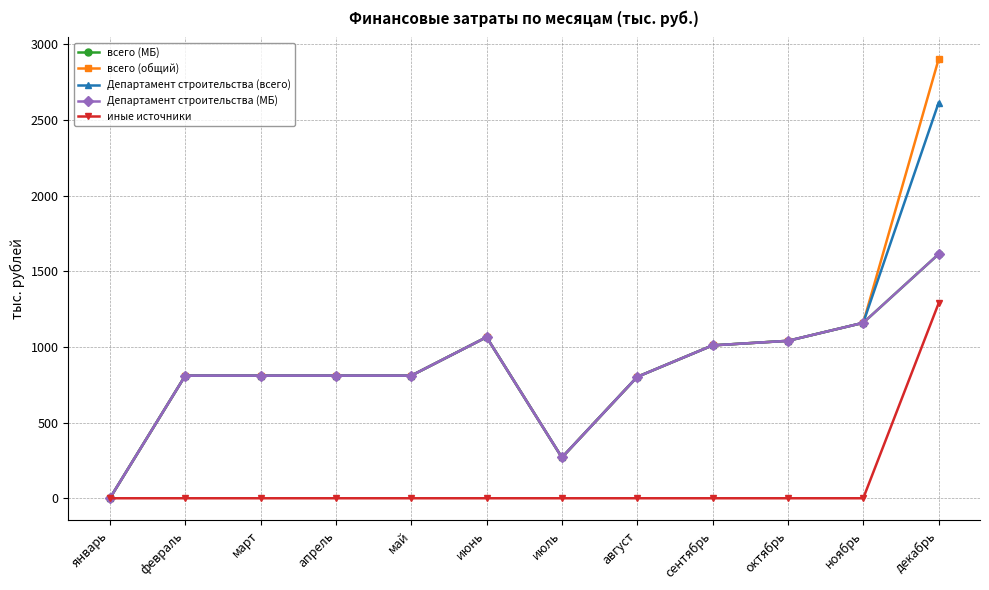

Is this an area chart (filled region under the line)?

No